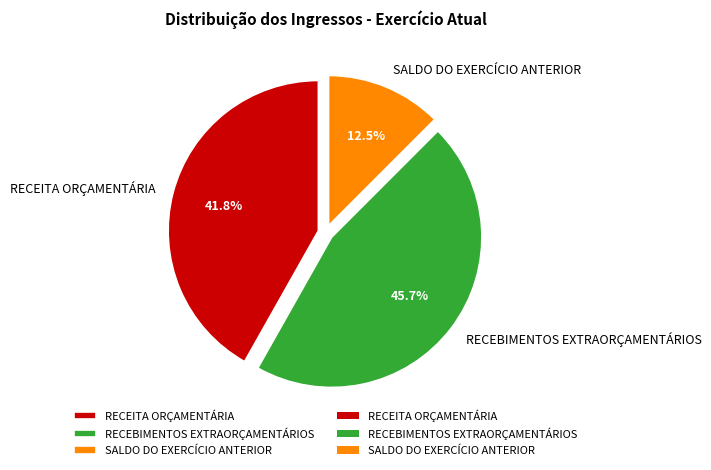

What is the smallest slice in the pie chart?

SALDO DO EXERCÍCIO ANTERIOR